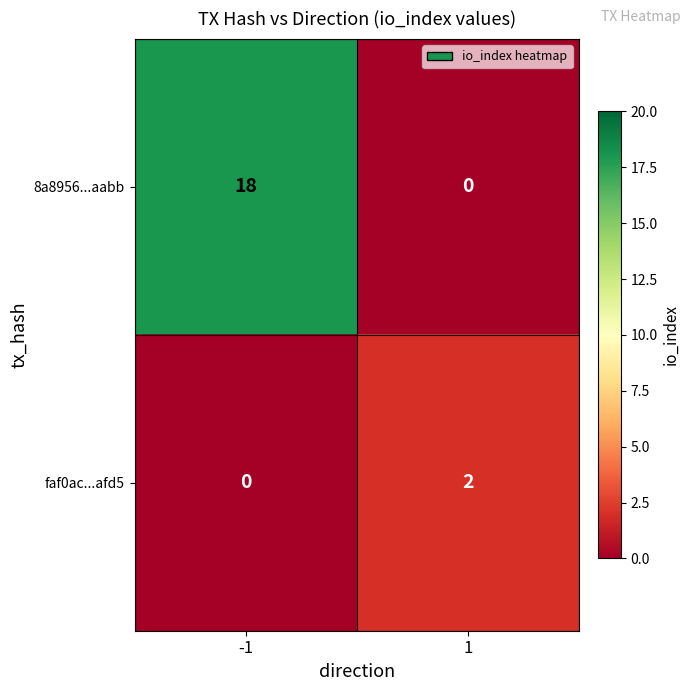

What is the highest value of the 8a8956...aabb series?

18